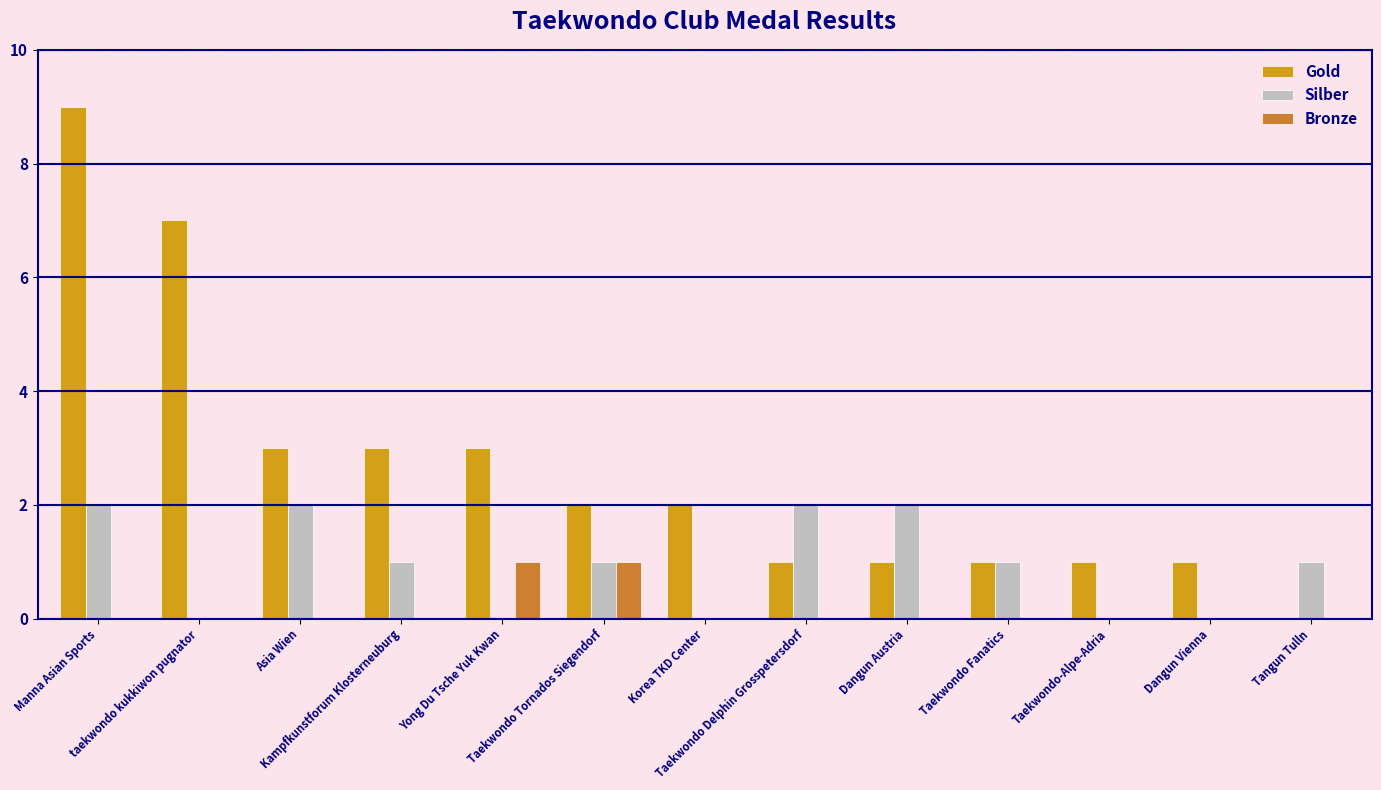

What is the greatest value displayed?

9